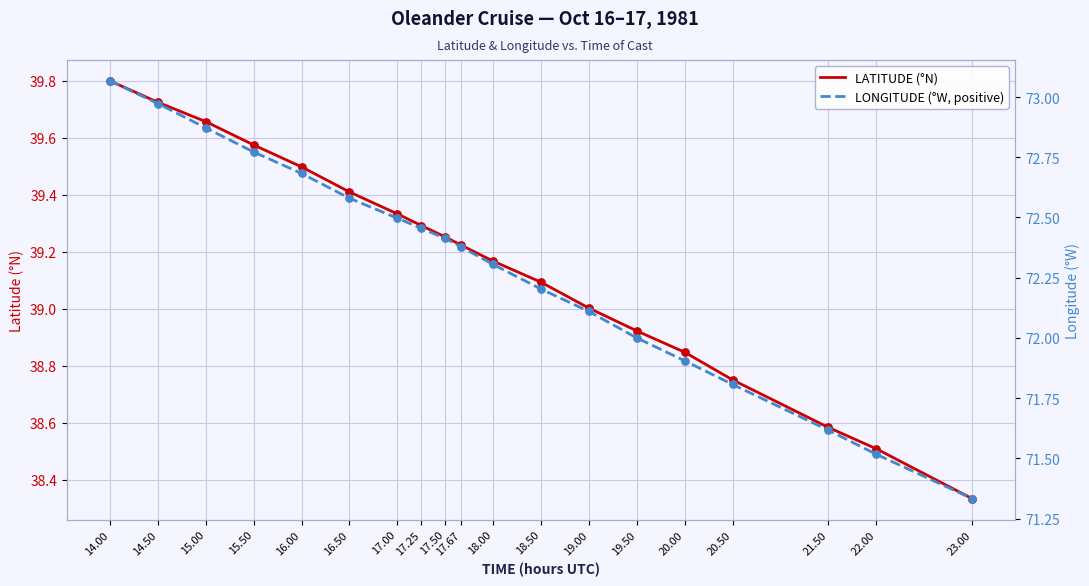

What are all the series names shown in the legend?

LATITUDE (°N), LONGITUDE (°W, positive)